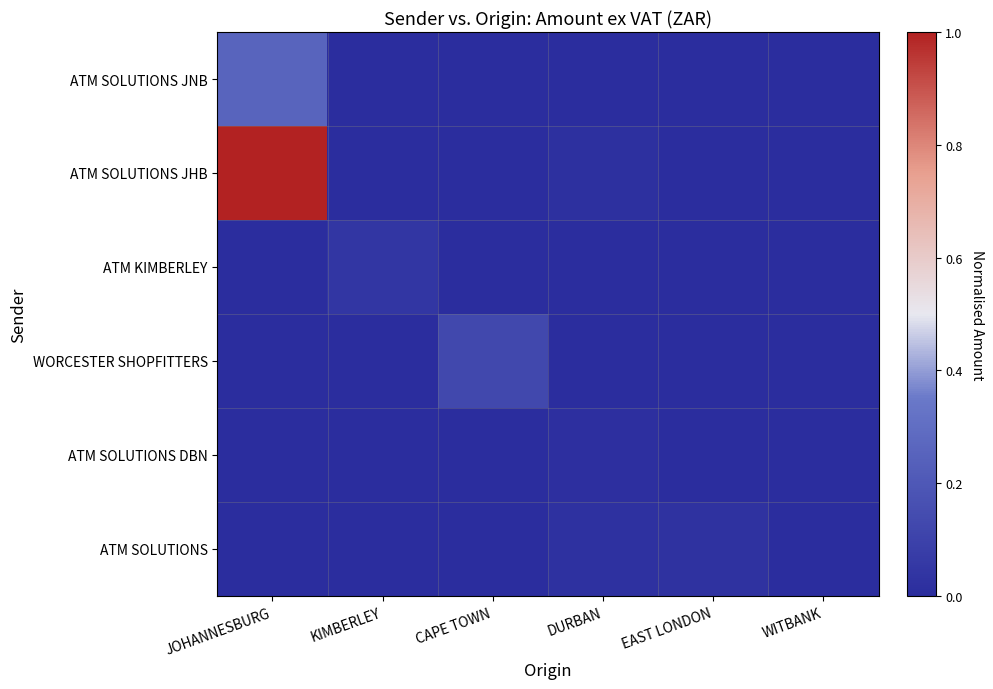

How many distinct data groups are displayed?

6